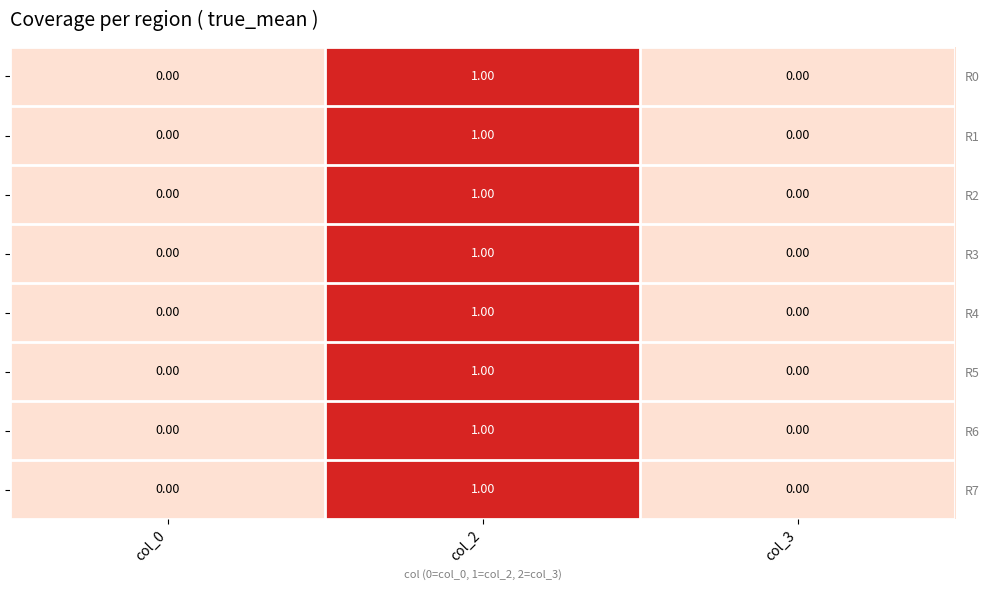

Which series has the largest total across all categories?

R0